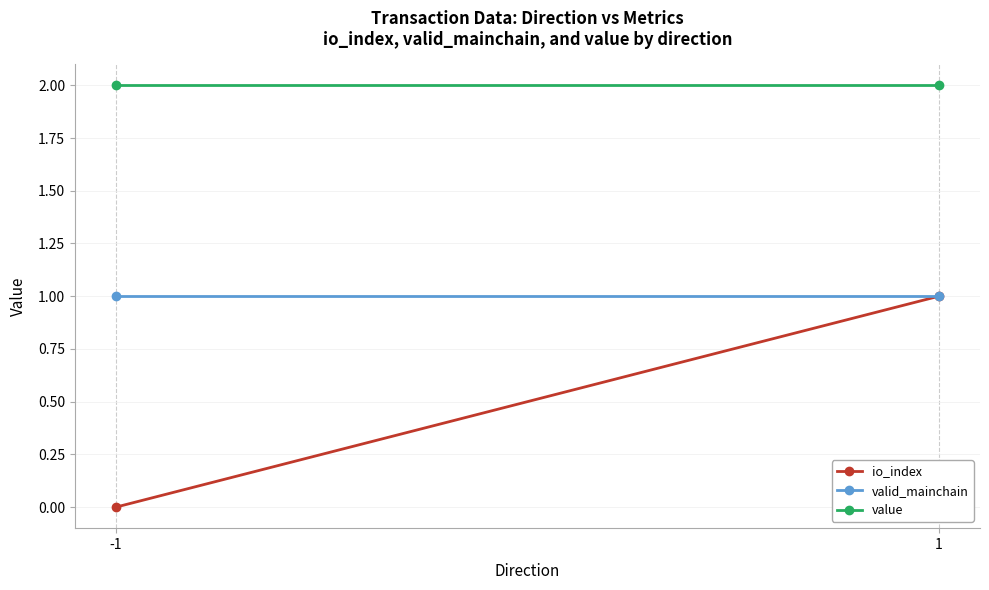

What value does the value series have at 1?

2.0